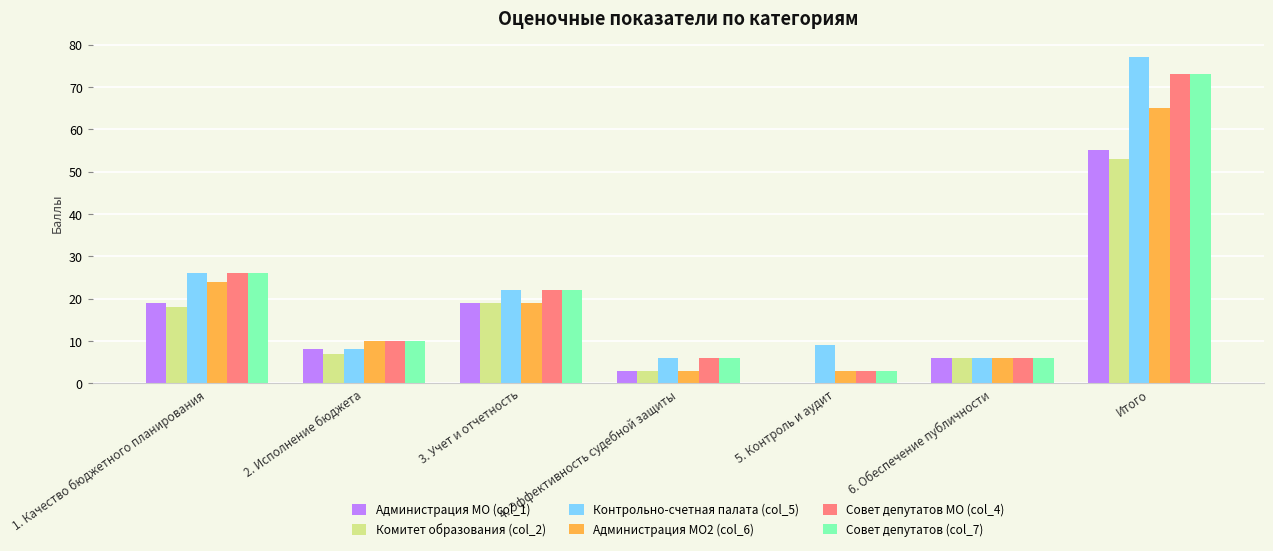

How many data points does each series have?

7